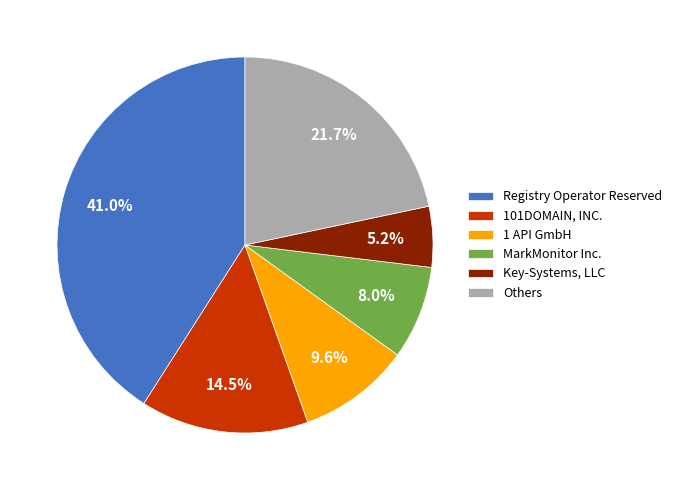

Between 1 API GmbH and Registry Operator Reserved, which is larger?

Registry Operator Reserved